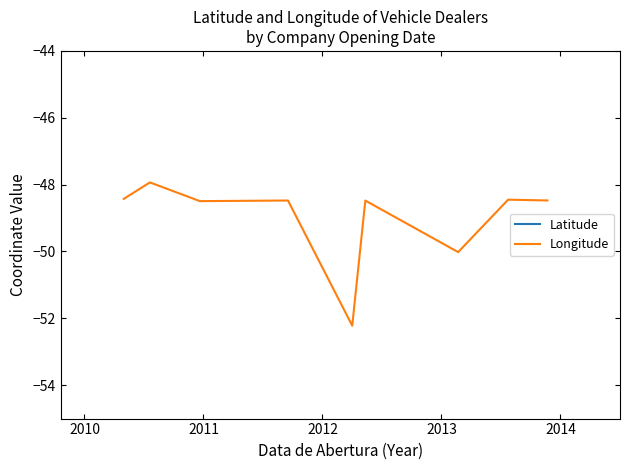

List the series in order of their peak value, lowest first.

Longitude, Latitude